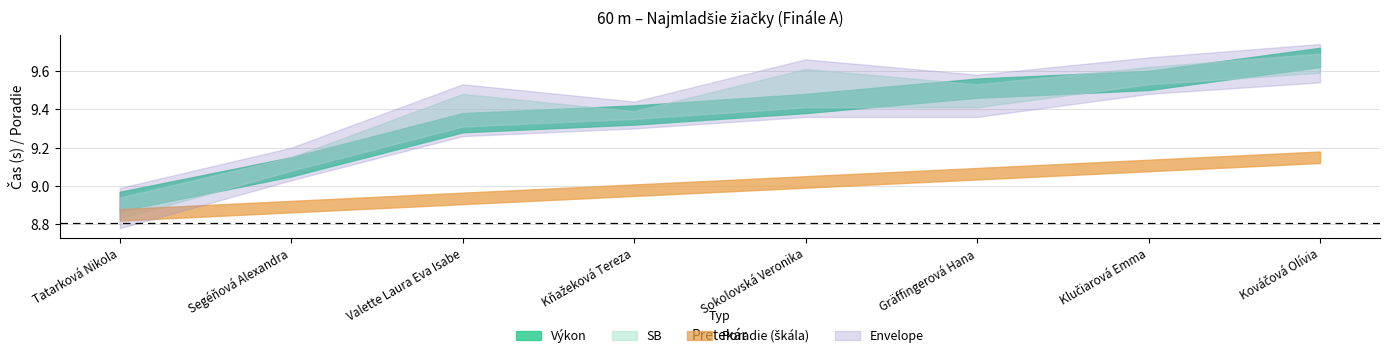

The SB series shows 9.6 at Klučiarová Emma. True or false?

True